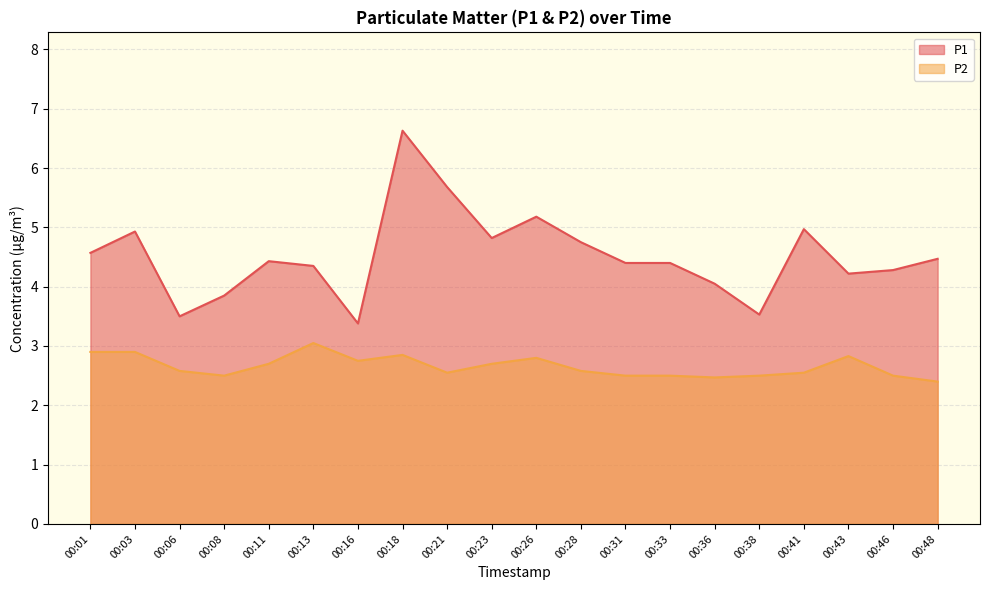

List the series in order of their peak value, lowest first.

P2, P1